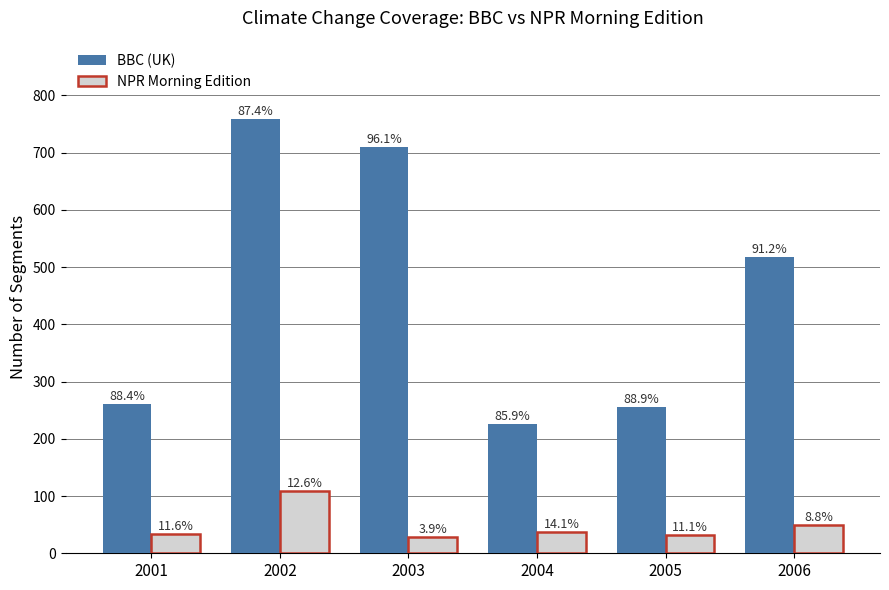

What is the smallest value displayed?

29